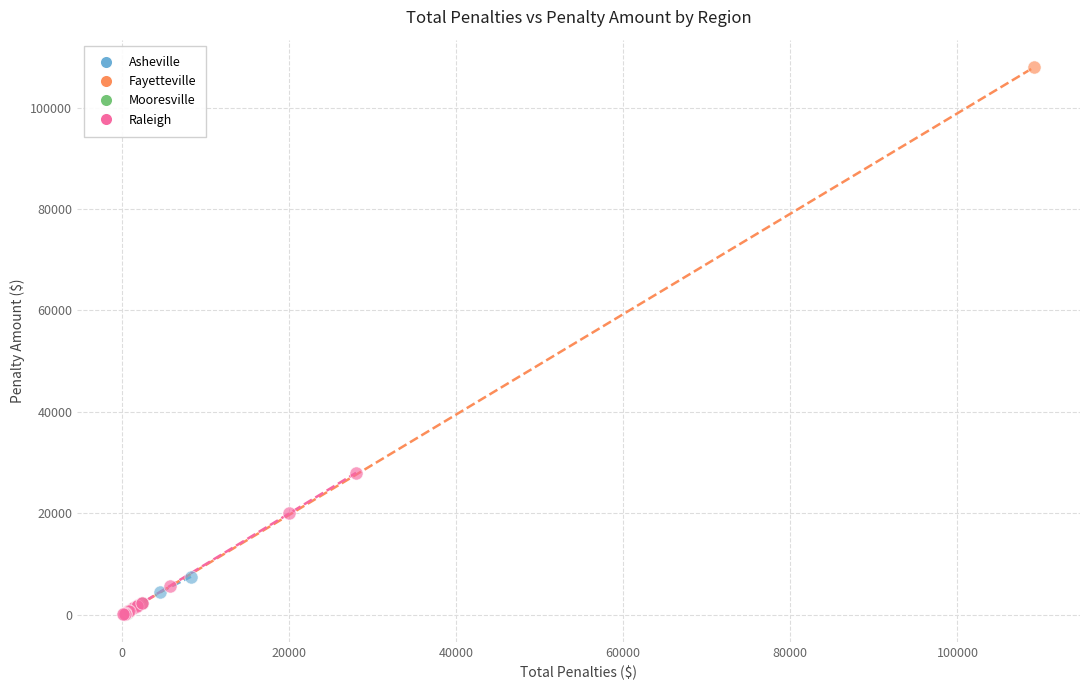

What are all the series names shown in the legend?

Asheville, Fayetteville, Mooresville, Raleigh